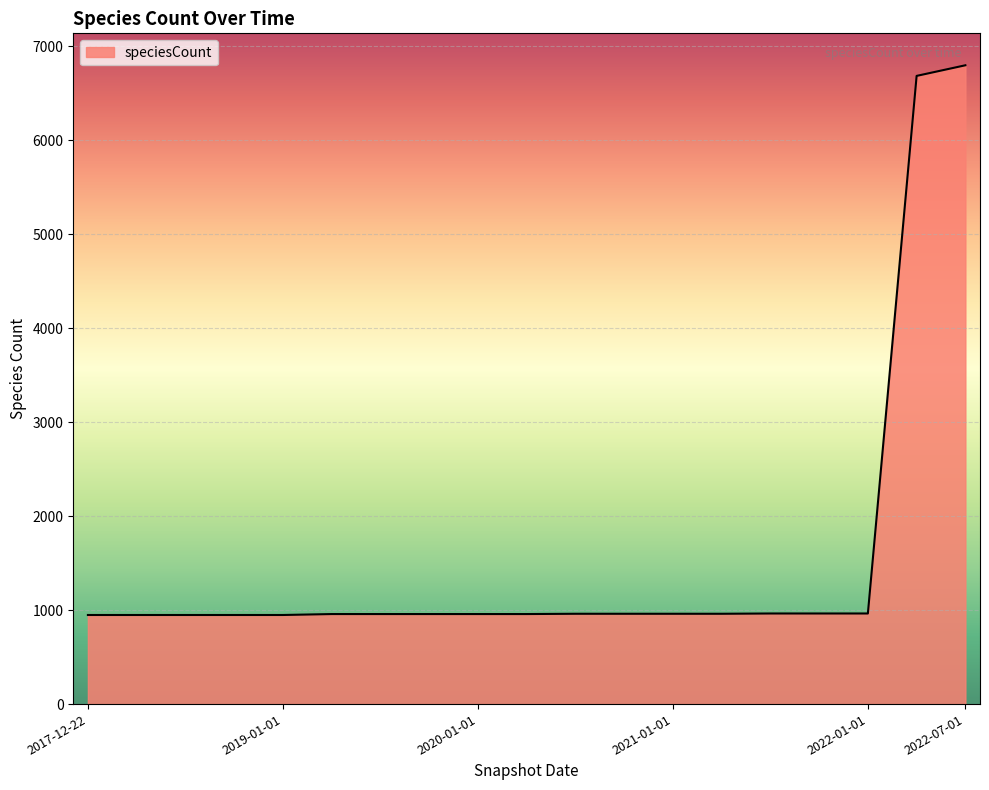

How many lines are shown in the chart?

1